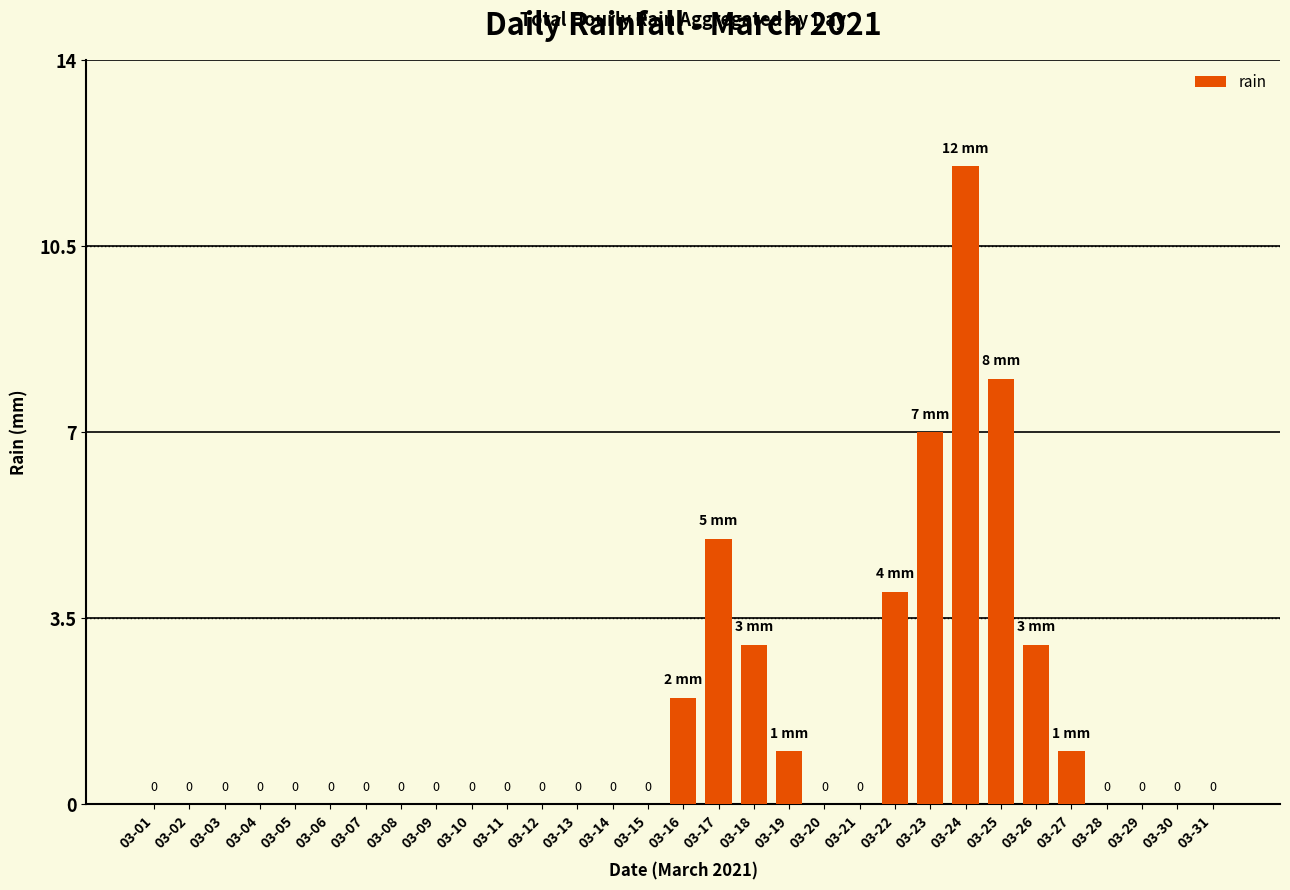

At which label is the value closest to 6?

03-17